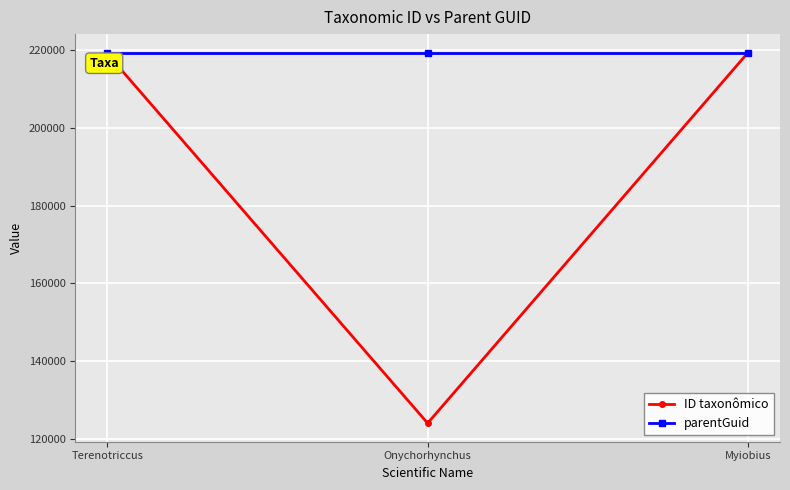

What is the label of the 3rd point from the right?

Terenotriccus